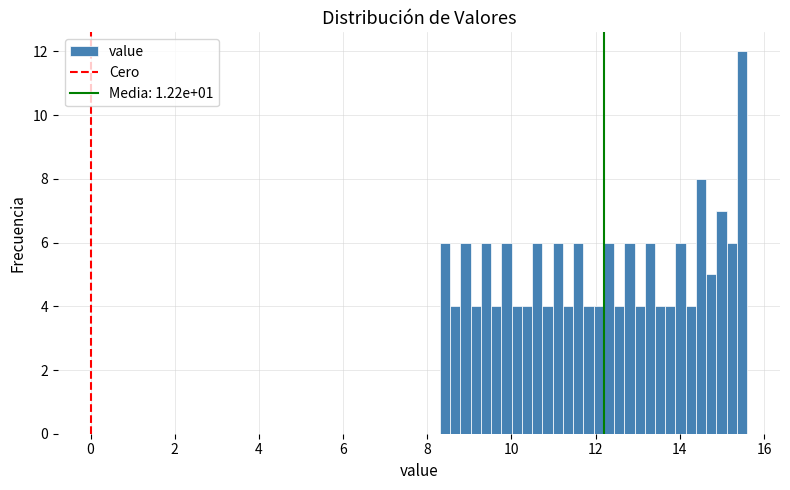

Around what value on the x-axis is the tallest bar? Give the approximate position of its centre, as read against the axis.

15.4